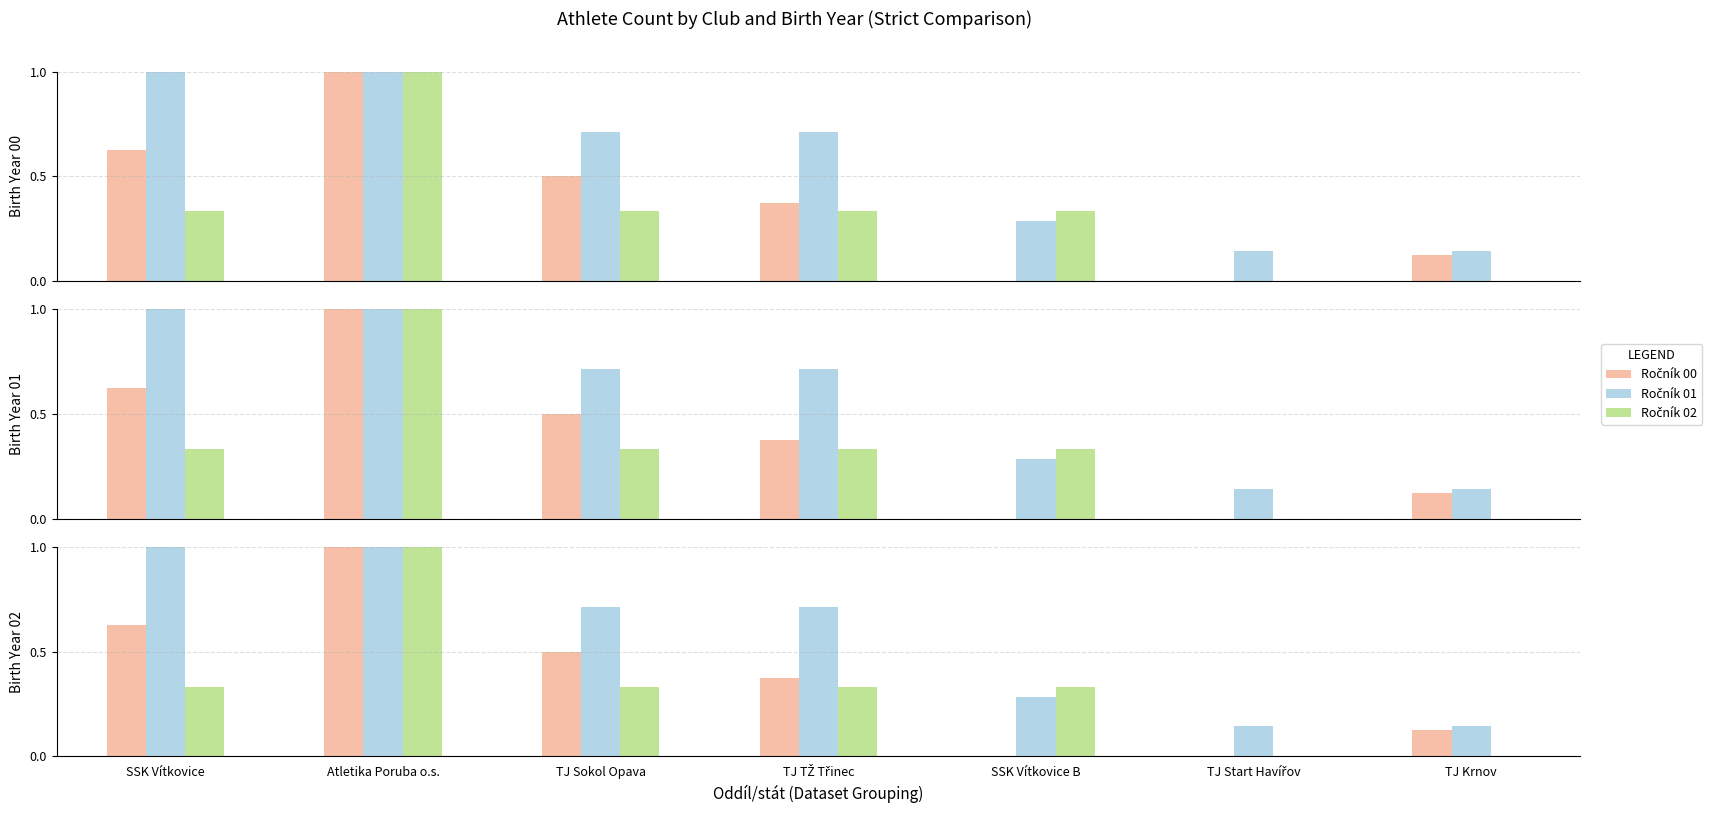

List the series in order of their overall mean, lowest first.

Ročník 02, Ročník 00, Ročník 01